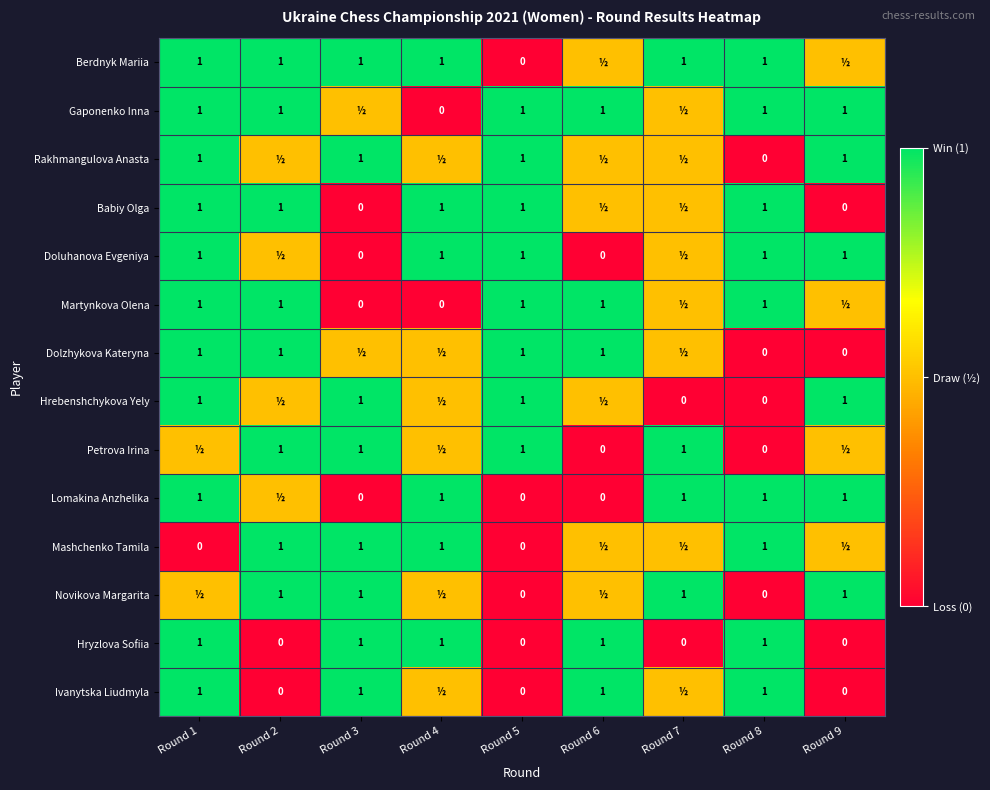

Which category has the highest value across all series?

Round 1